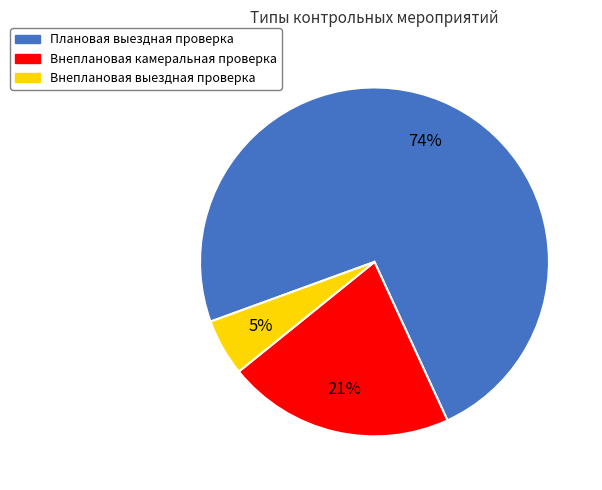

Which slice is the largest?

Плановая выездная проверка